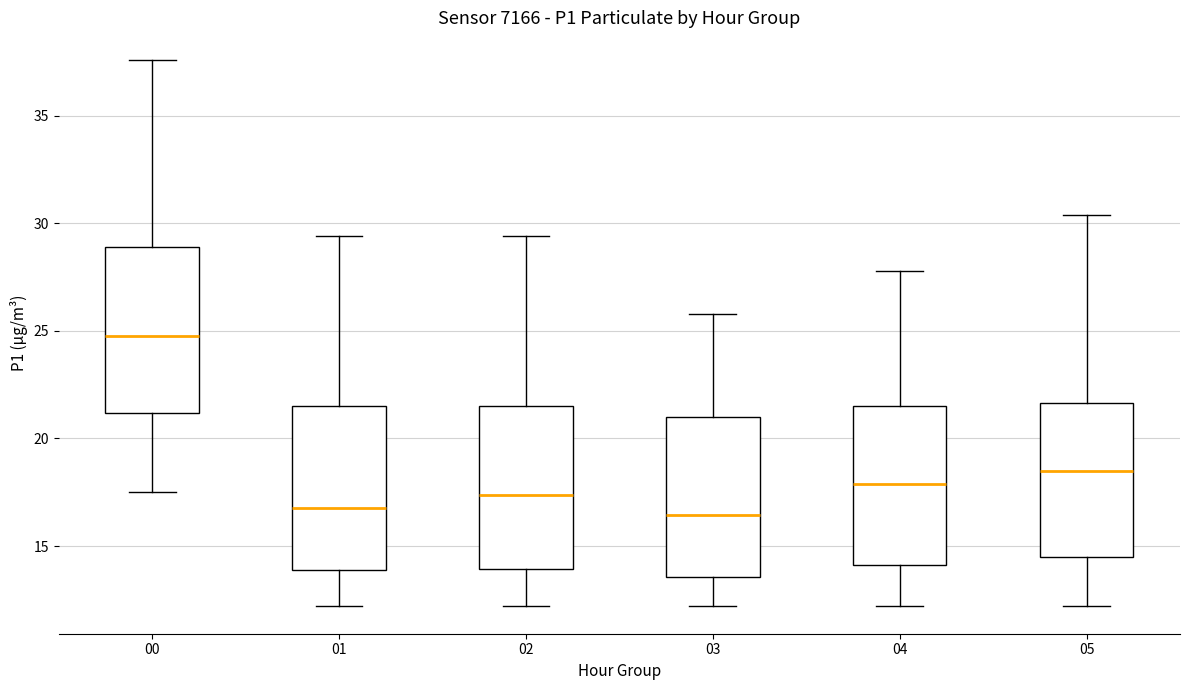

Reading left to right, transcribe this box plot: for each box, give where its median line is, the range the box spans, and where its two whiskers end, as read against the y-axis. The values are not printed on the chart, so give them approximately, as read against the axis.

00: median 25.0, box 21.0 to 29.0, whiskers 17.5 to 37.5
01: median 17.0, box 14.0 to 21.5, whiskers 12.0 to 29.5
02: median 17.5, box 14.0 to 21.5, whiskers 12.0 to 29.5
03: median 16.5, box 13.5 to 21.0, whiskers 12.0 to 26.0
04: median 18.0, box 14.0 to 21.5, whiskers 12.0 to 28.0
05: median 18.5, box 14.5 to 21.5, whiskers 12.0 to 30.5